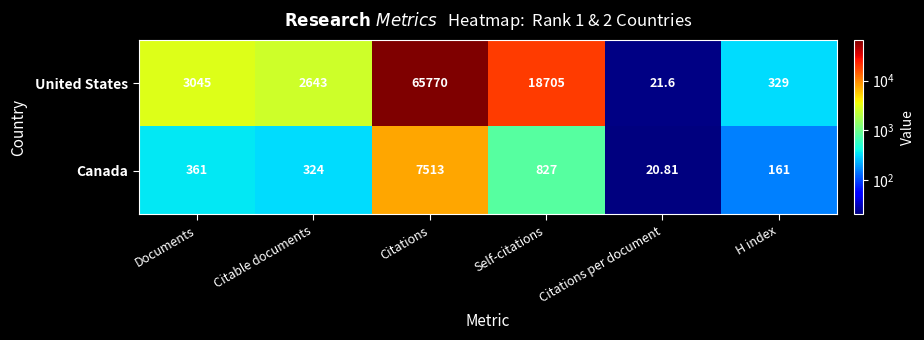

How many series are shown in this chart?

2